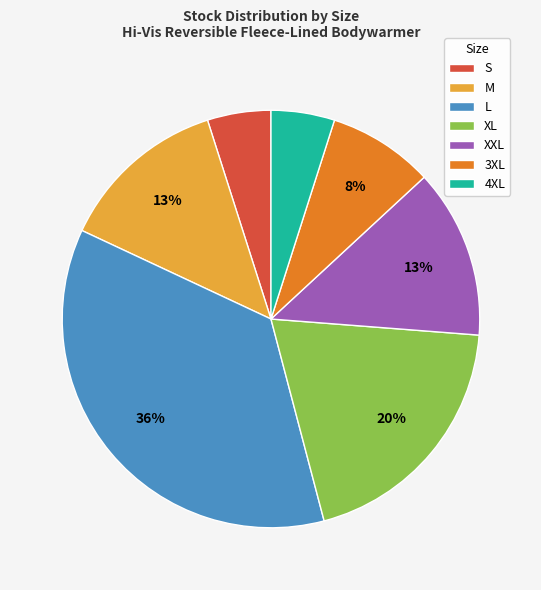

Approximately how many times larger is the value at 3XL compared to M?

0.6